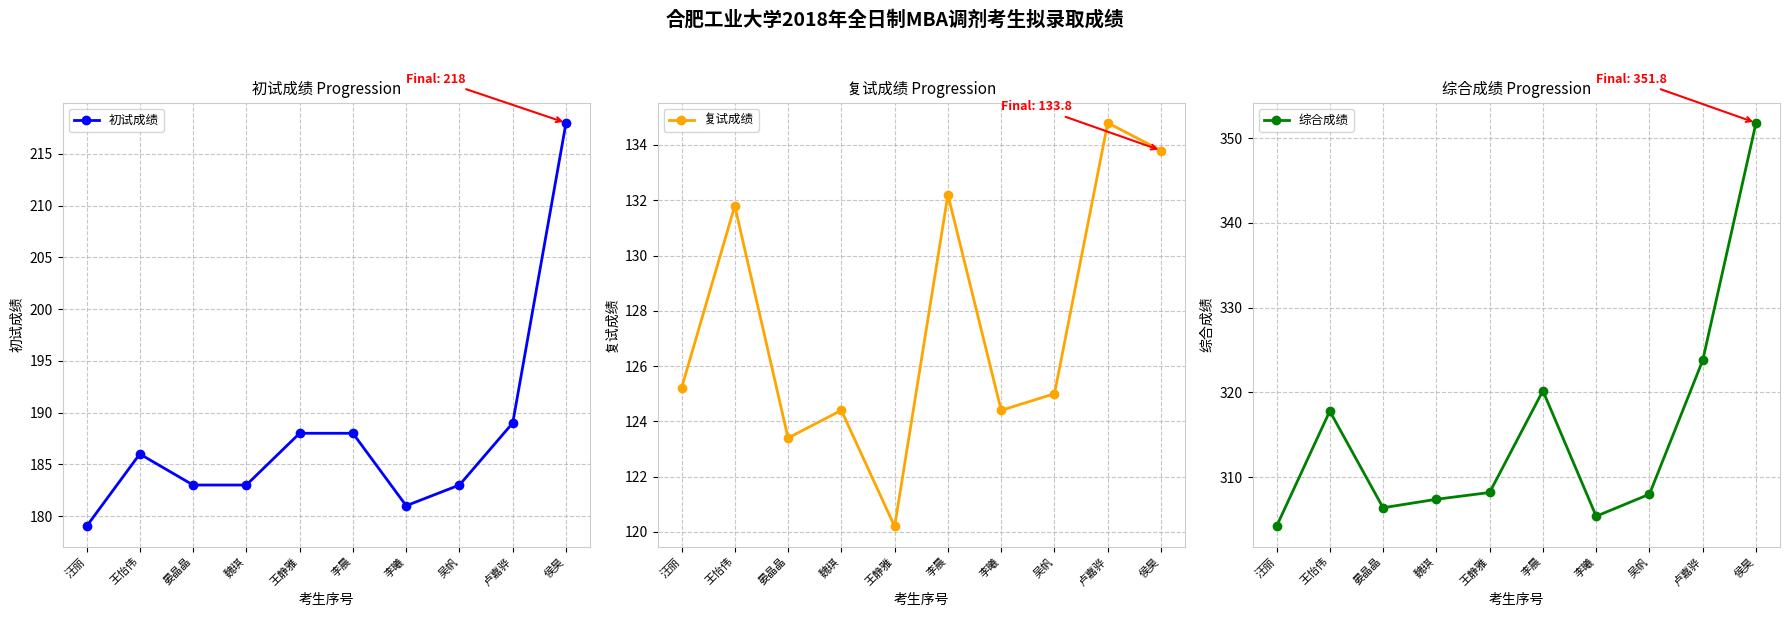

What is the label of the 5th point from the left?

王静雅